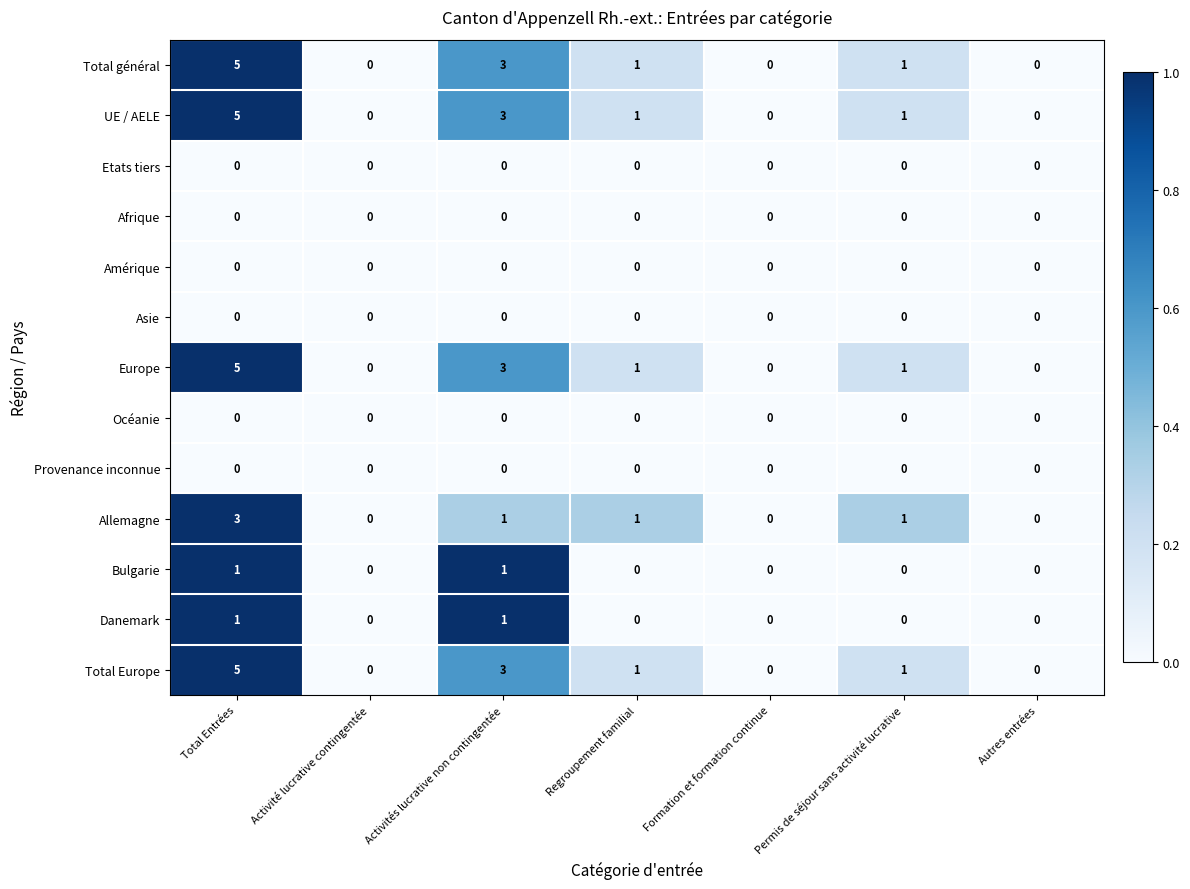

What is the total value across all series at Total Entrées?

25